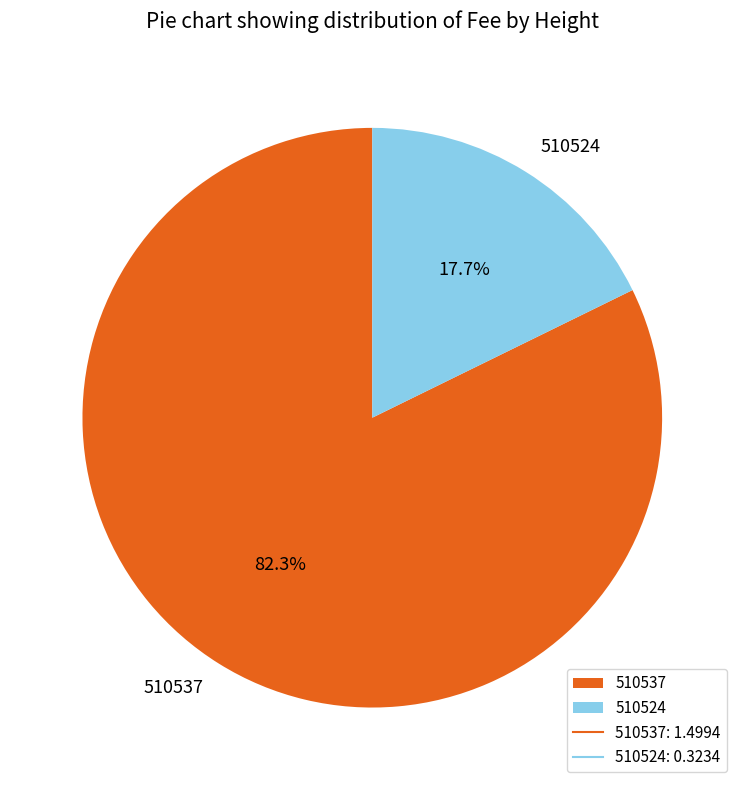

The 510524 slice represents 6% of the pie. True or false?

False